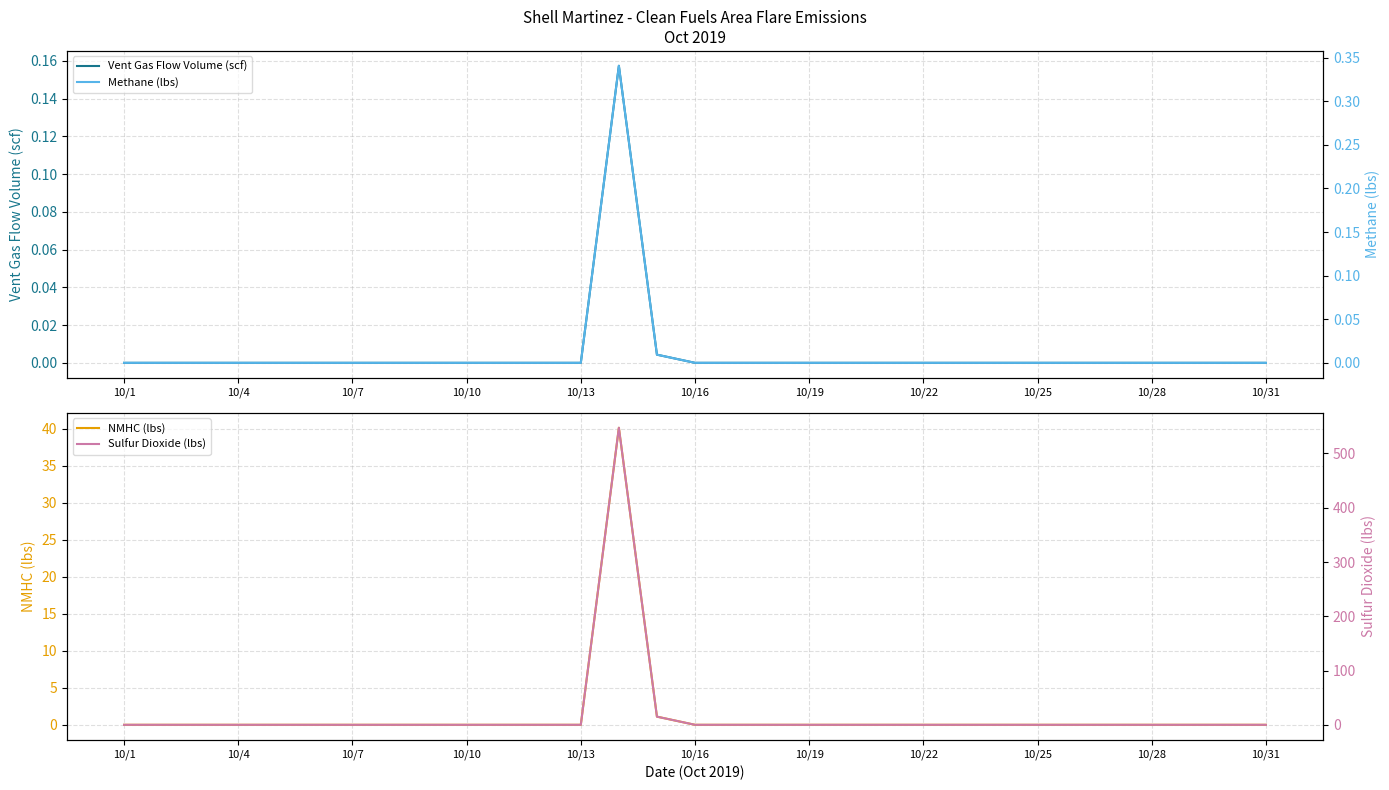

What is the highest value of the NMHC (lbs) series?

40.1